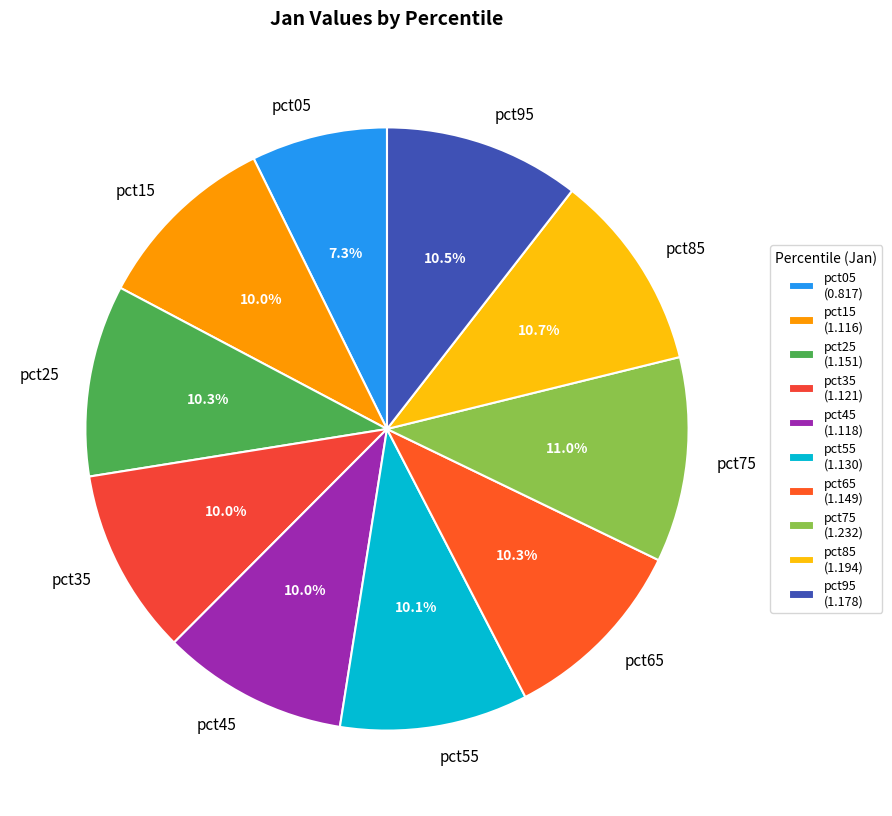

What portion of the pie excludes pct45?

90.0%